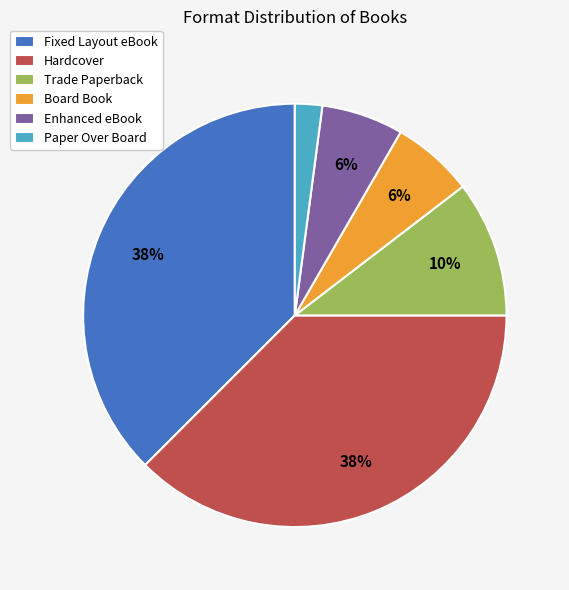

How many segments does this pie chart have?

6